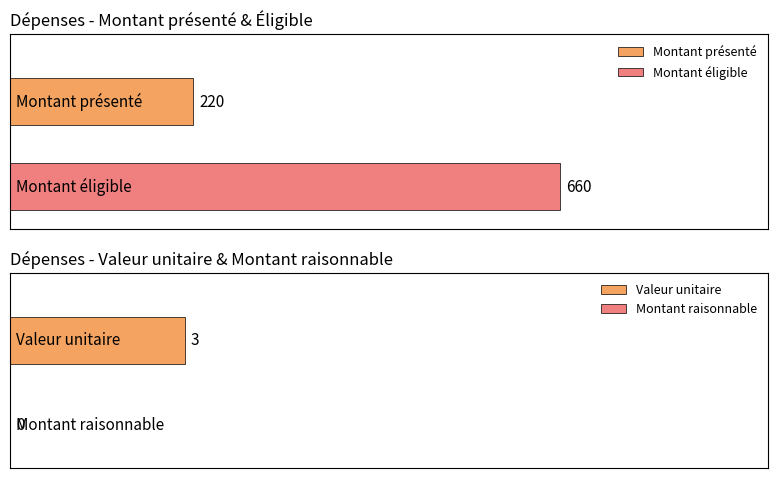

What are all the series names shown in the legend?

Montant présenté, Montant éligible, Valeur unitaire, Montant raisonnable